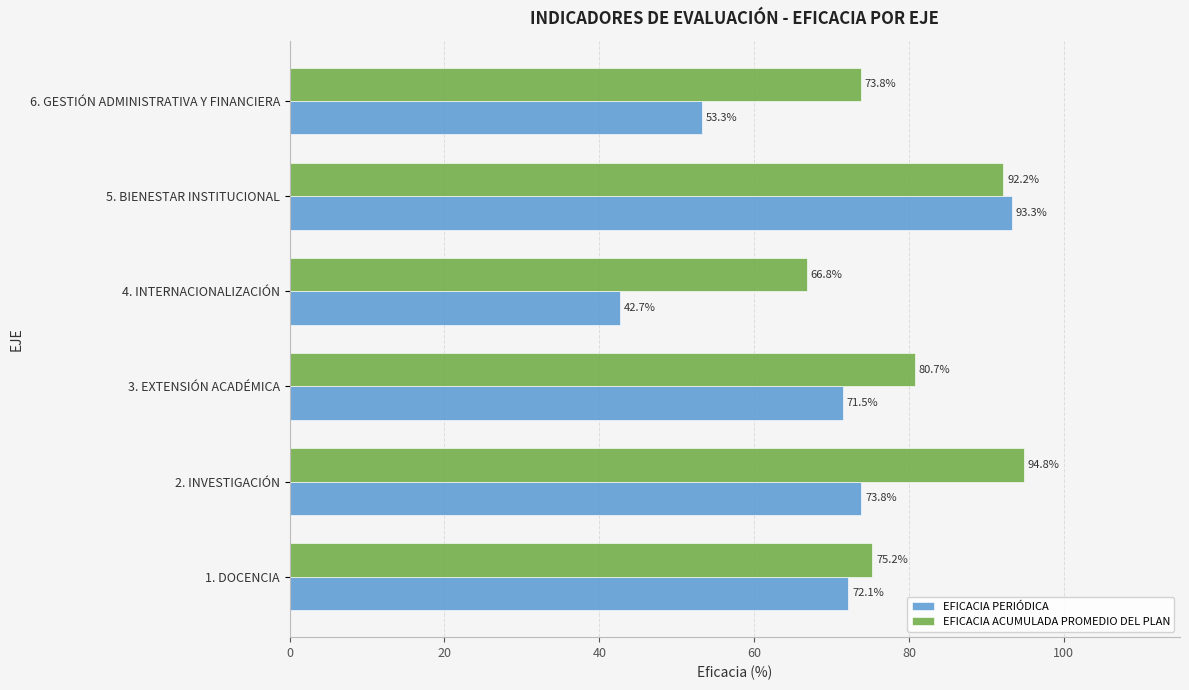

Rank the series by their average value, from highest to lowest.

EFICACIA ACUMULADA PROMEDIO DEL PLAN, EFICACIA PERIÓDICA